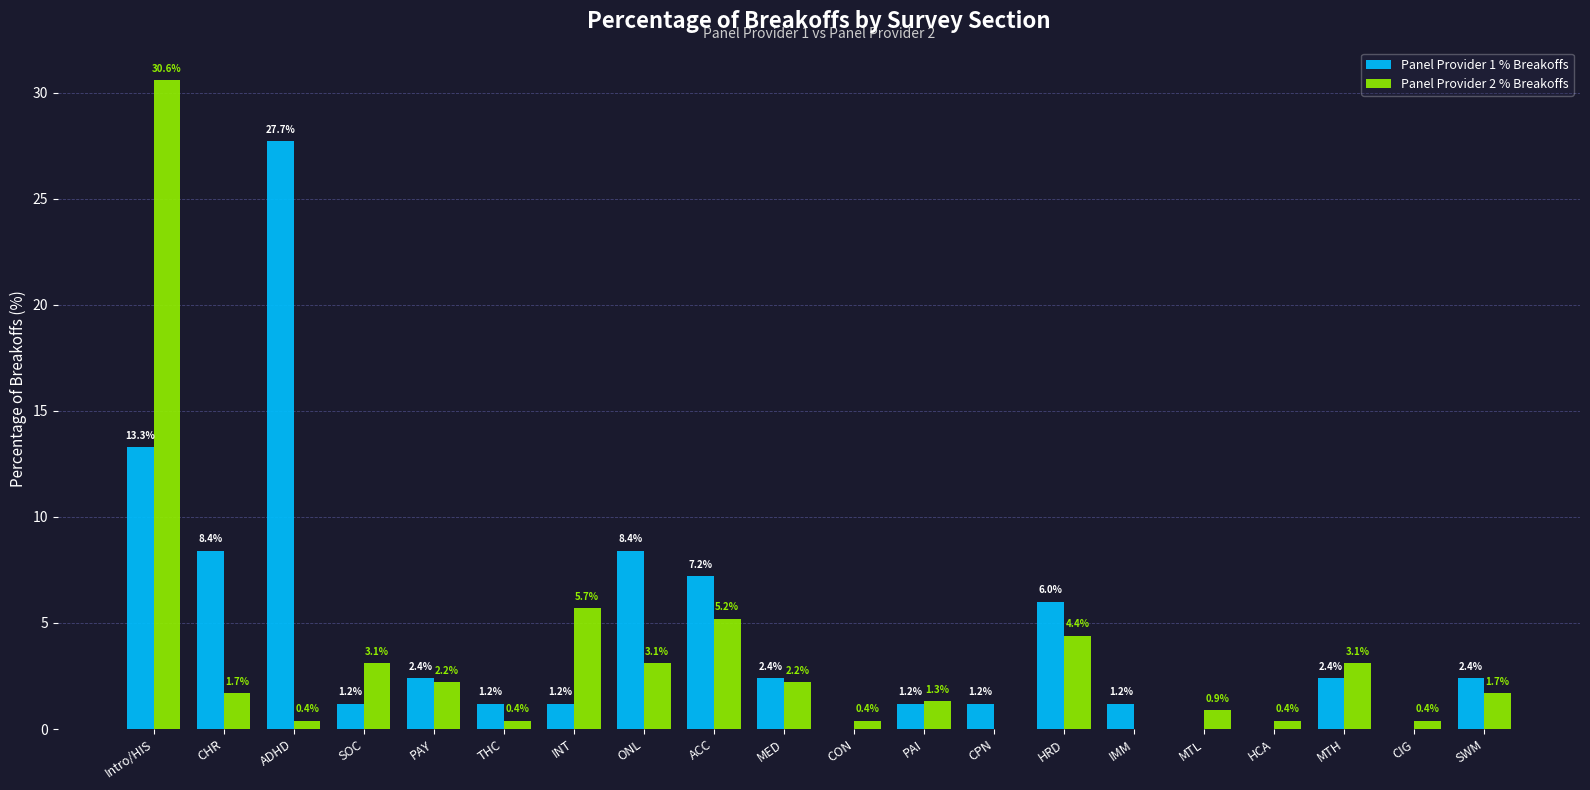

Is the value of Panel Provider 1 % Breakoffs at CIG greater than the value of Panel Provider 2 % Breakoffs at ONL?

No